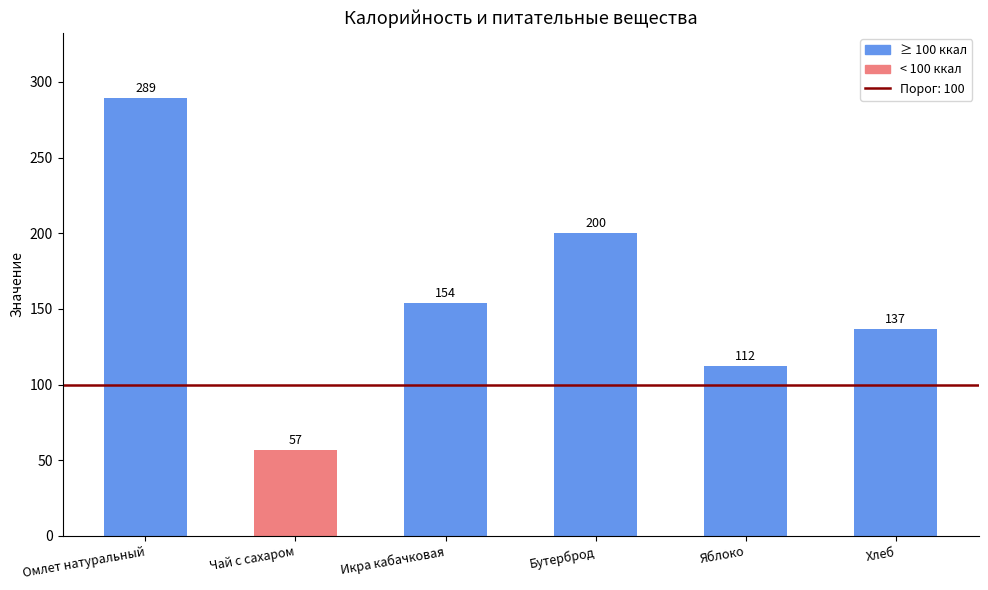

What position from the right is Омлет натуральный?

6